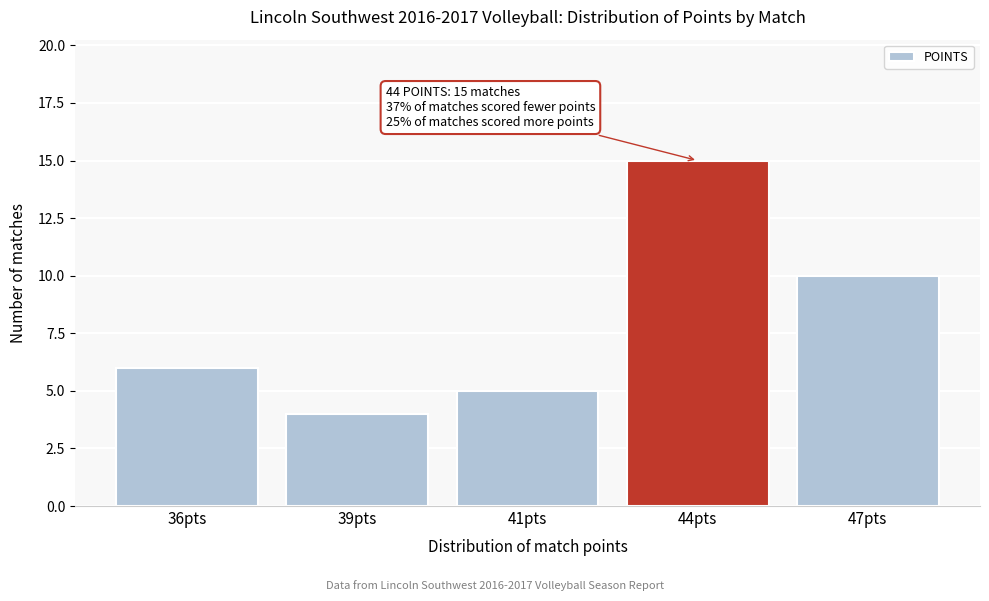

Reading left to right, list all the values displayed in this chart.

36pts=6	39pts=4	41pts=5	44pts=15	47pts=10